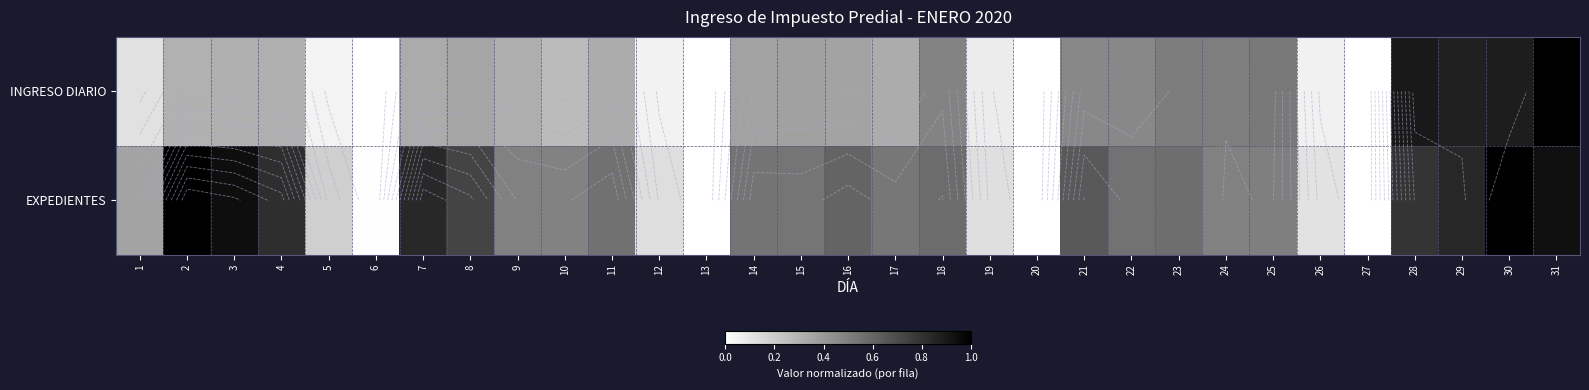

What is the sum of the INGRESO DIARIO values at 8 and 7?

0.7